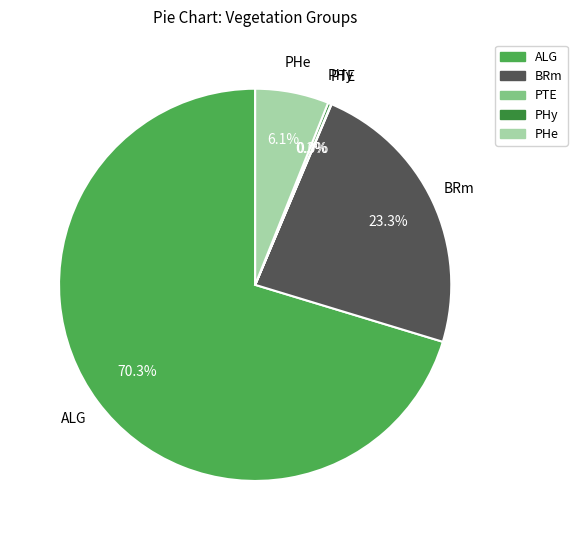

What percentage is NOT represented by PHe?

93.9%